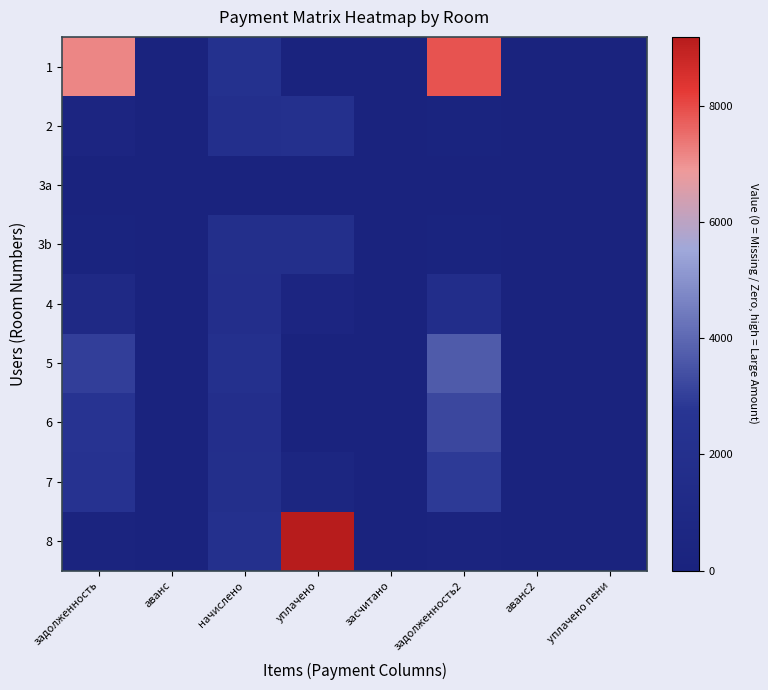

Which label corresponds to the largest value in the chart?

уплачено